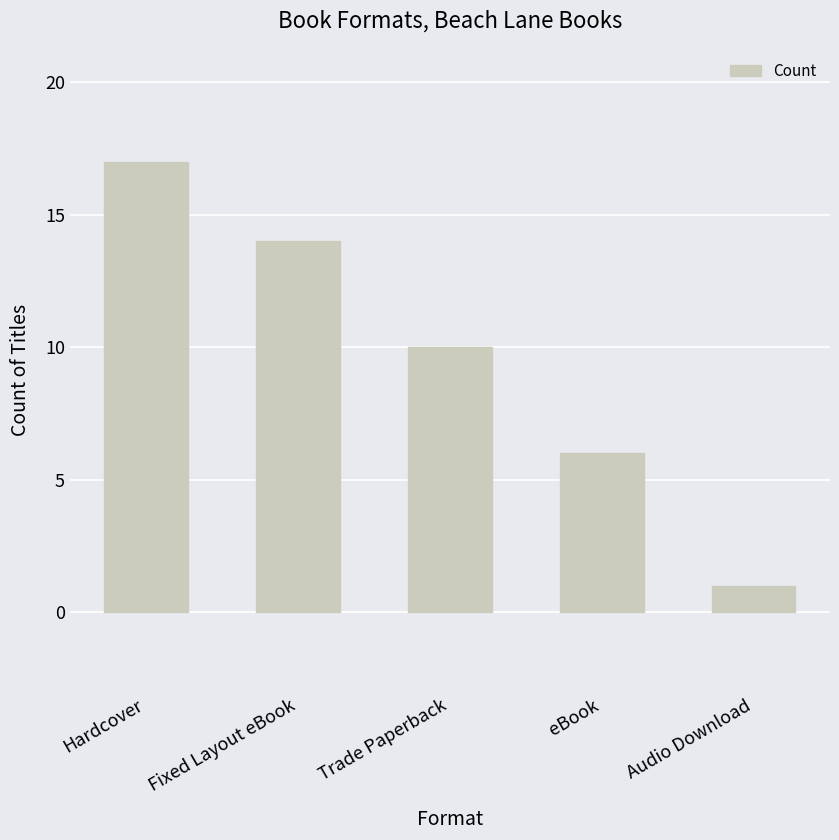

What is the label of the 1st bar from the right?

Audio Download